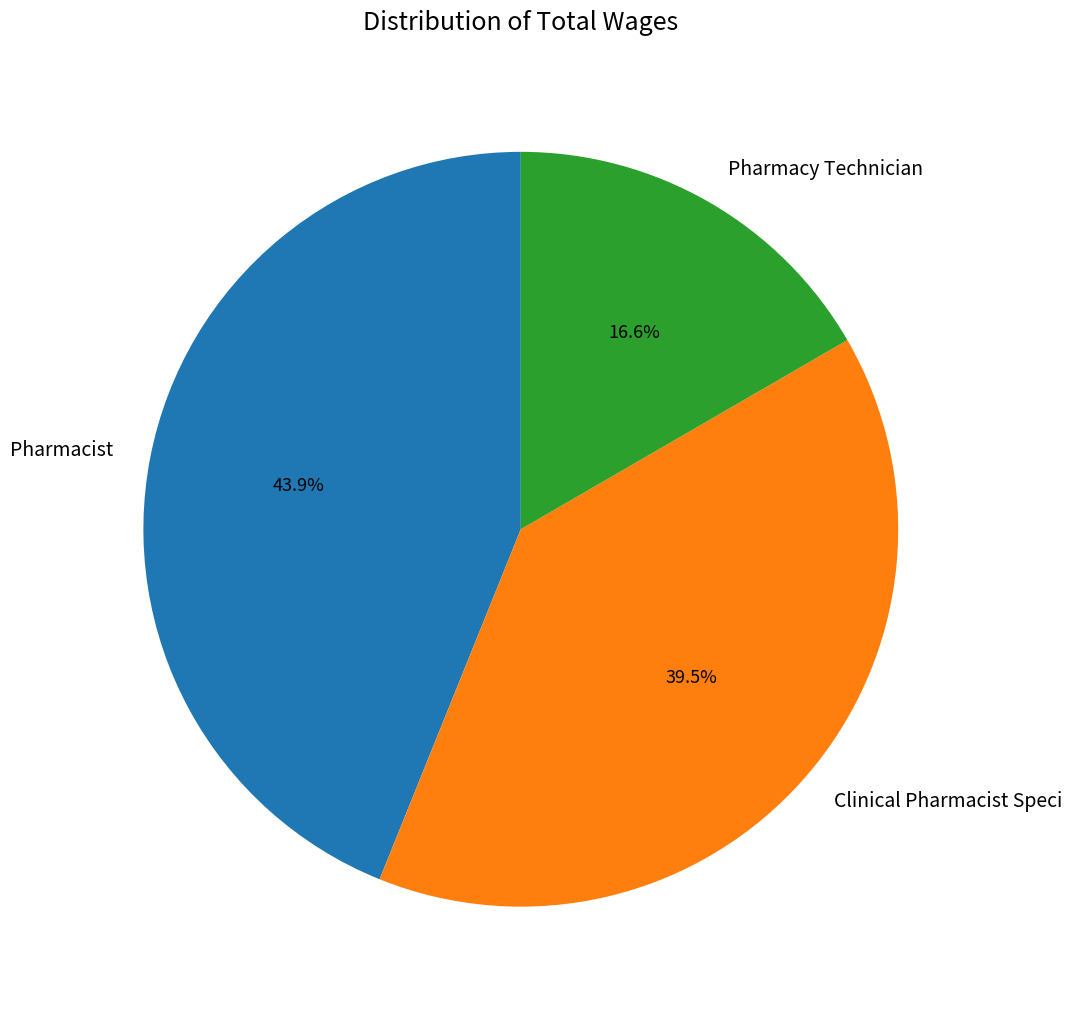

Which slice is the smallest?

Pharmacy Technician